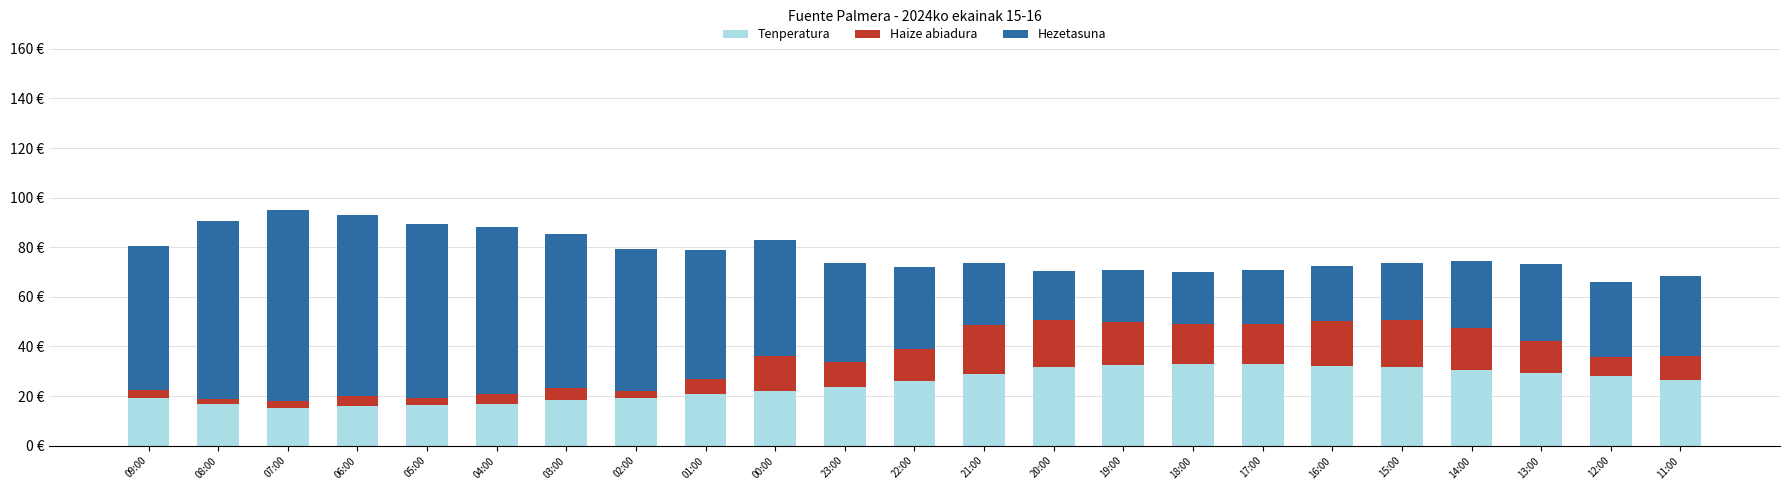

What are all the series names shown in the legend?

Tenperatura, Haize abiadura, Hezetasuna